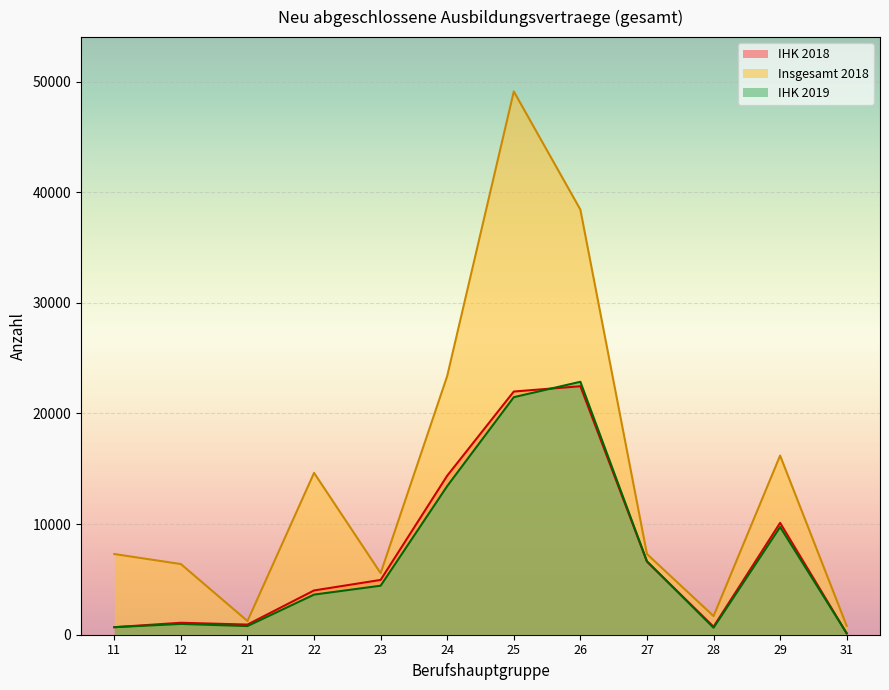

True or false: Insgesamt 2018 and IHK 2018 intersect in this chart.

False